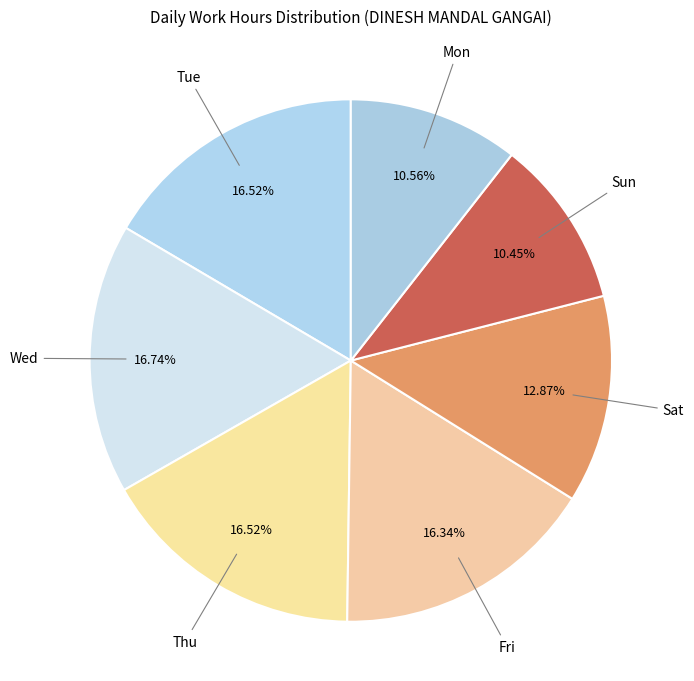

Between Sun and Wed, which is larger?

Wed